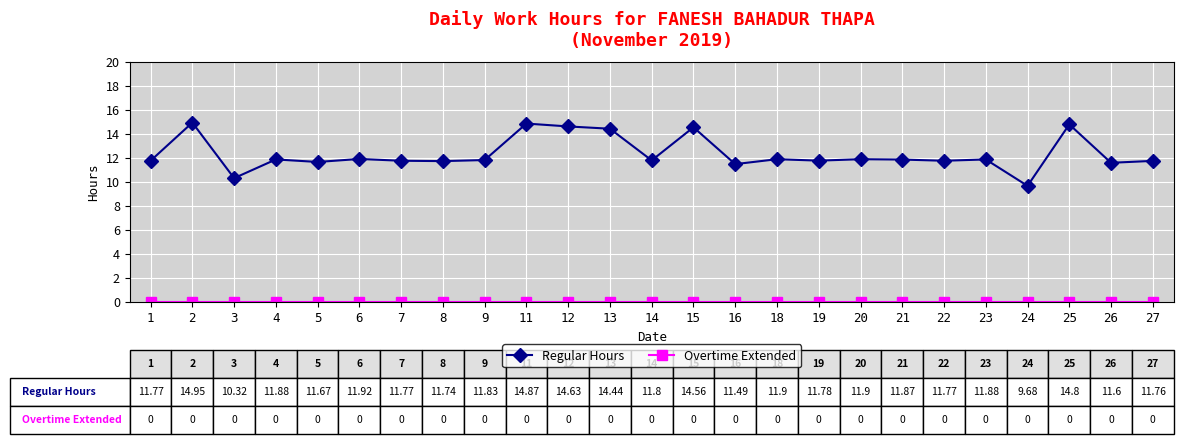

How many lines are shown in the chart?

2